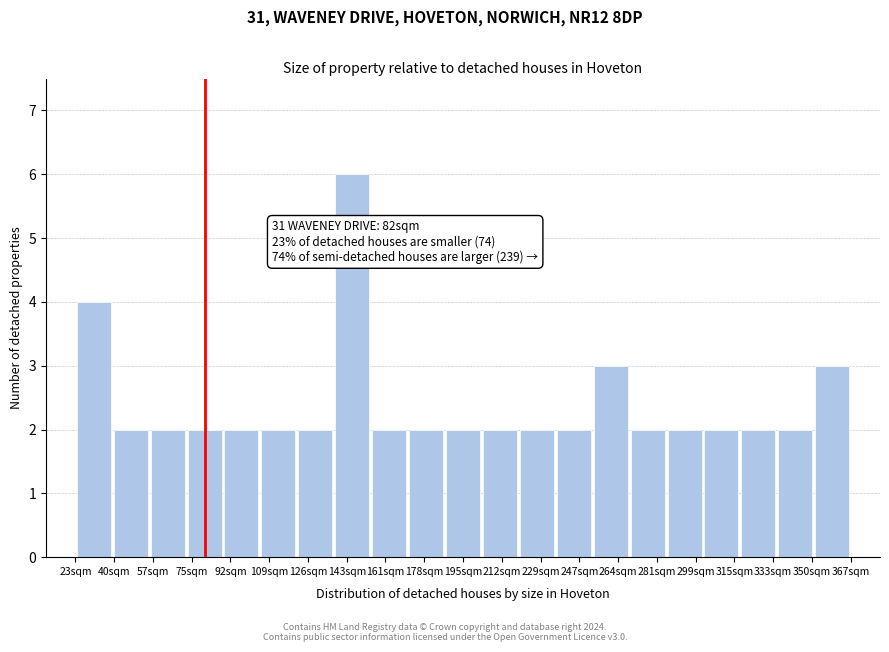

Which range on the x-axis has the tallest bar?

138 to 154